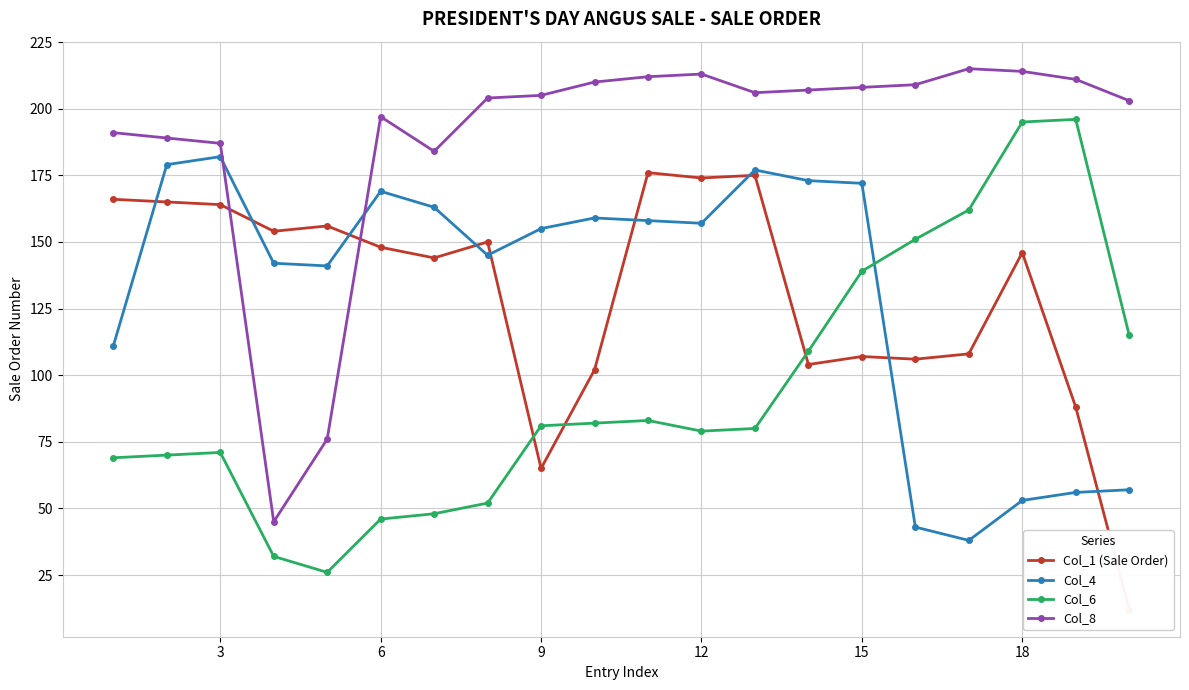

List the series in order of their peak value, highest first.

Col_8, Col_6, Col_4, Col_1 (Sale Order)